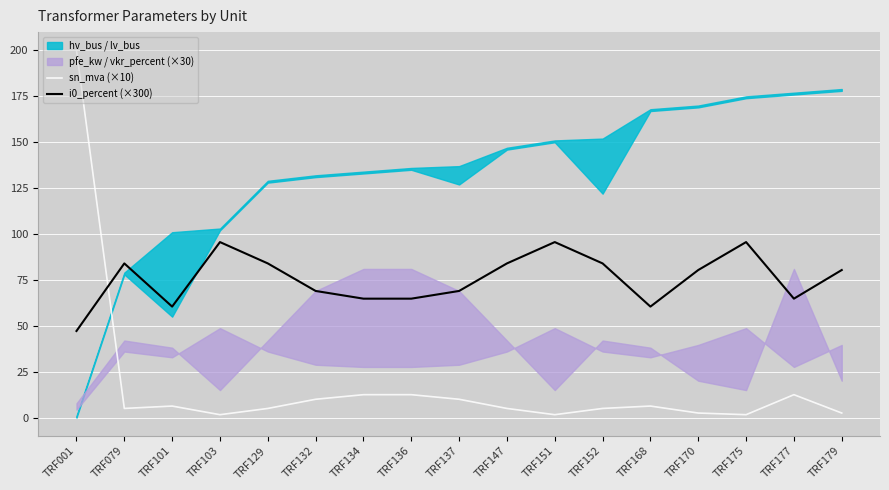

What value does the i0_percent (×300) series have at TRF079?

84.0